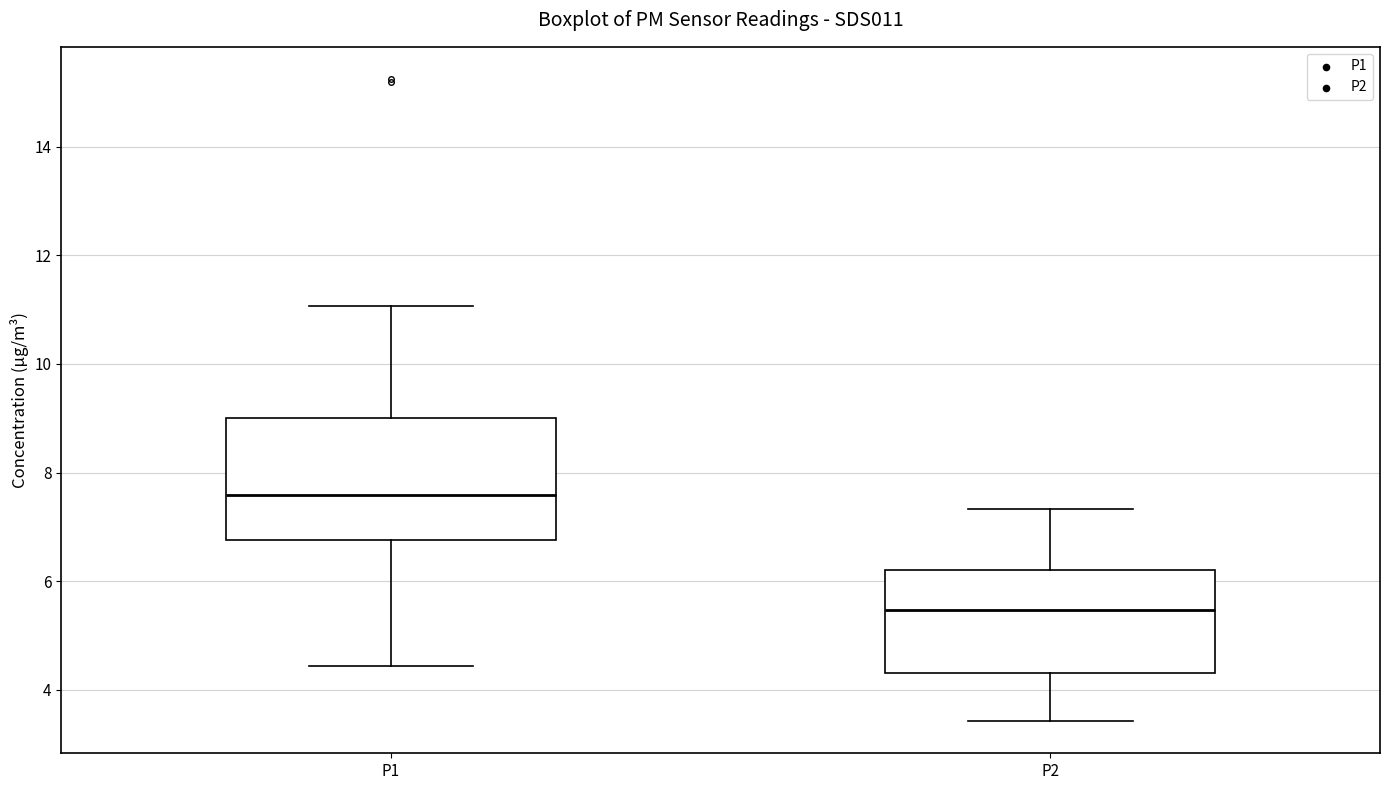

Which box is the tallest, from its lower edge to its upper edge?

P1